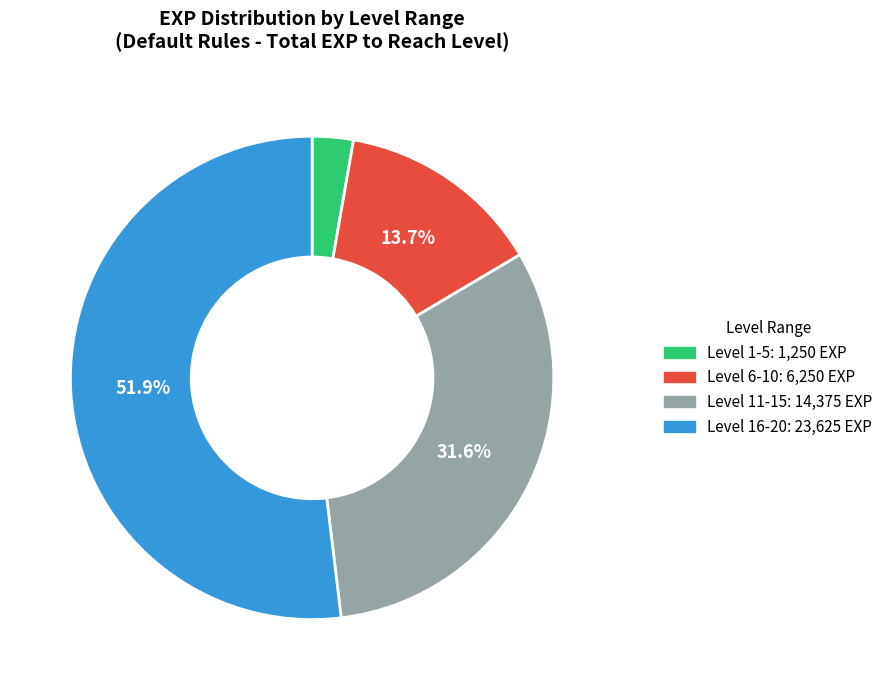

Does any single category account for the majority?

Yes